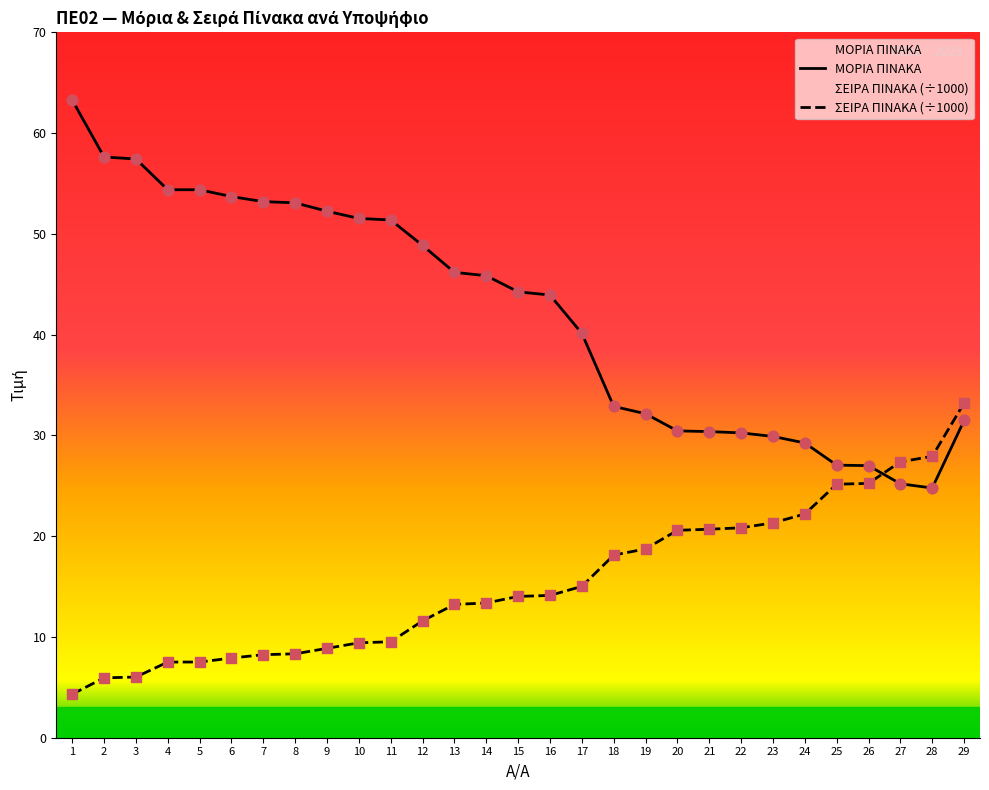

At how many categories does at least one series exceed 52?

9